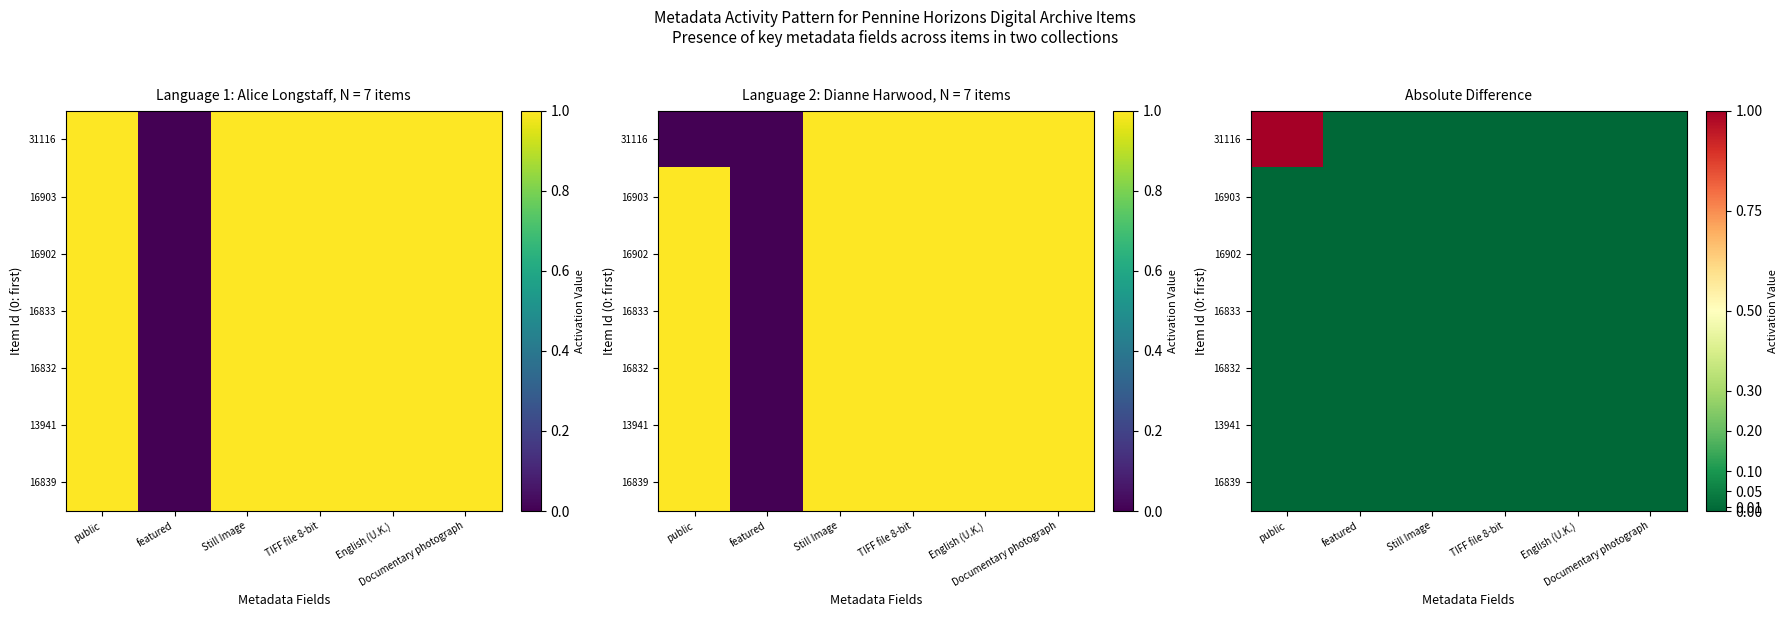

Rank the categories by 16902 value from lowest to highest.

public, featured, Still Image, TIFF file 8-bit, English (U.K.), Documentary photograph